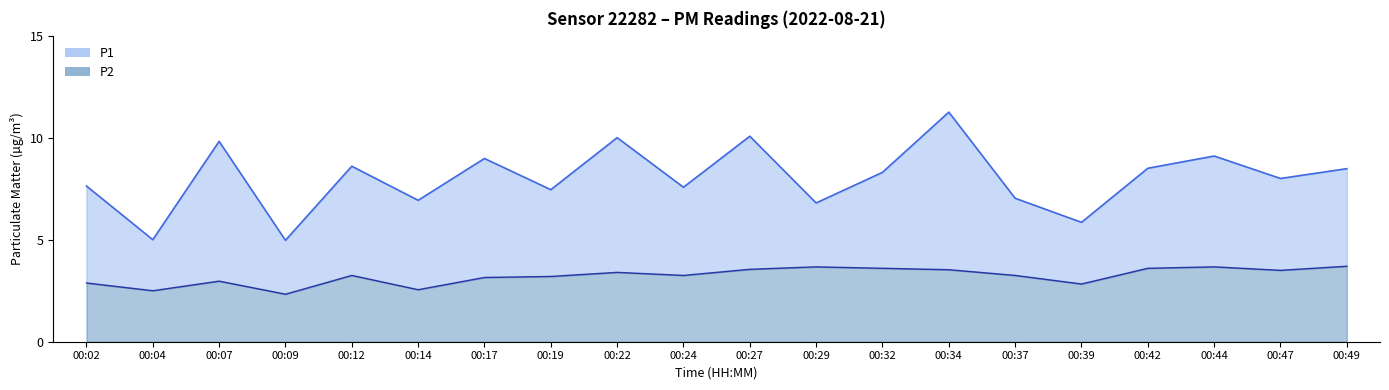

What is the value of the P2 point at the 9th from the left?

3.4